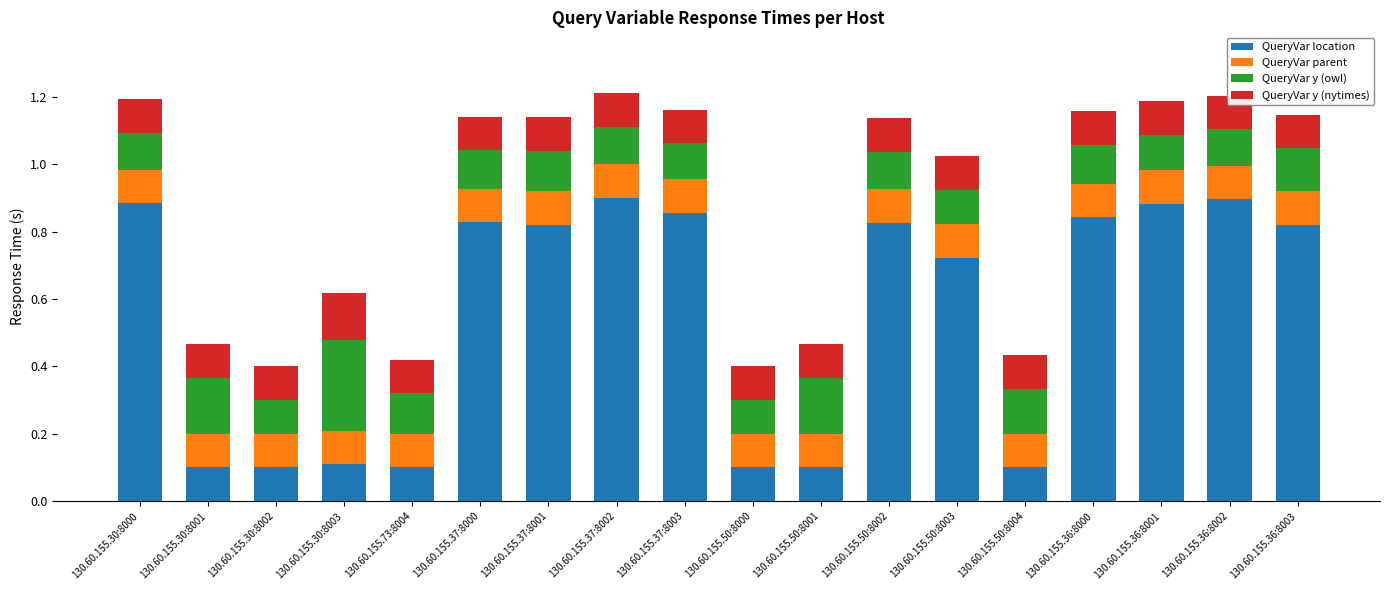

At which label is QueryVar location closest to 0?

130.60.155.30:8001